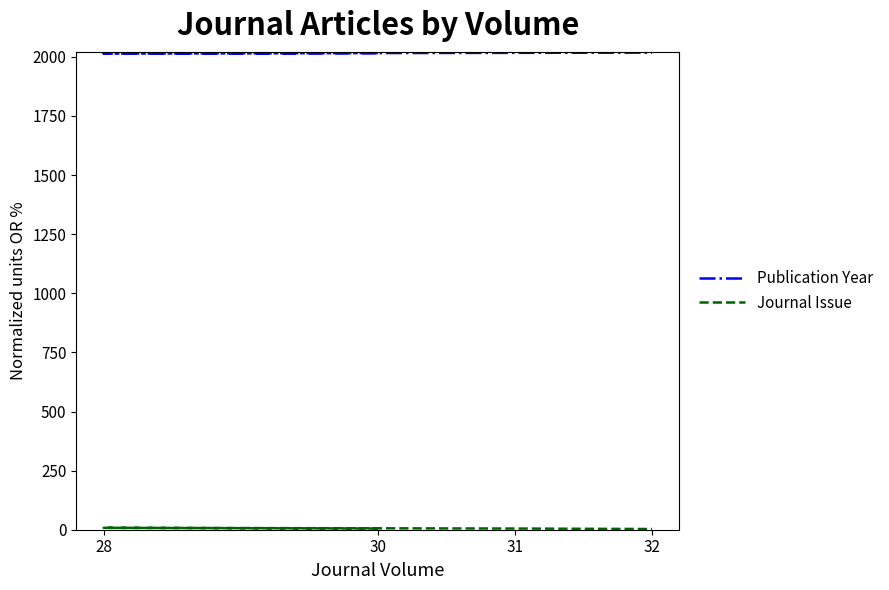

Is the value of Publication Year at 31 greater than the value of Journal Issue at 32?

Yes